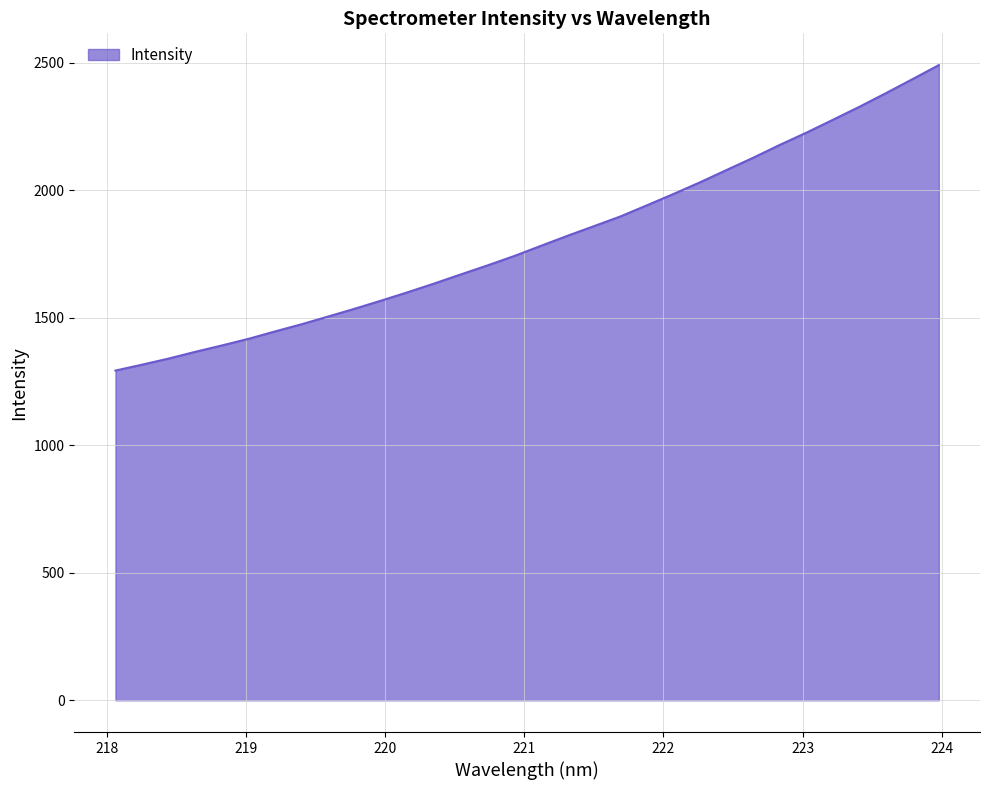

What is the maximum value shown in the chart?

2491.1